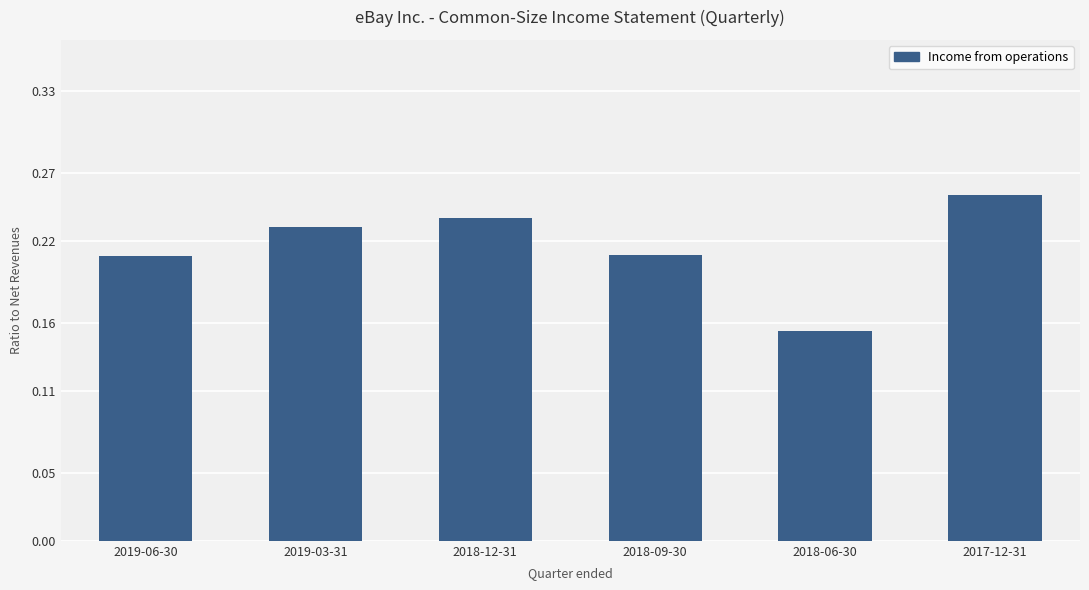

What is the sum of the values at 2018-12-31 and 2018-09-30?

0.4